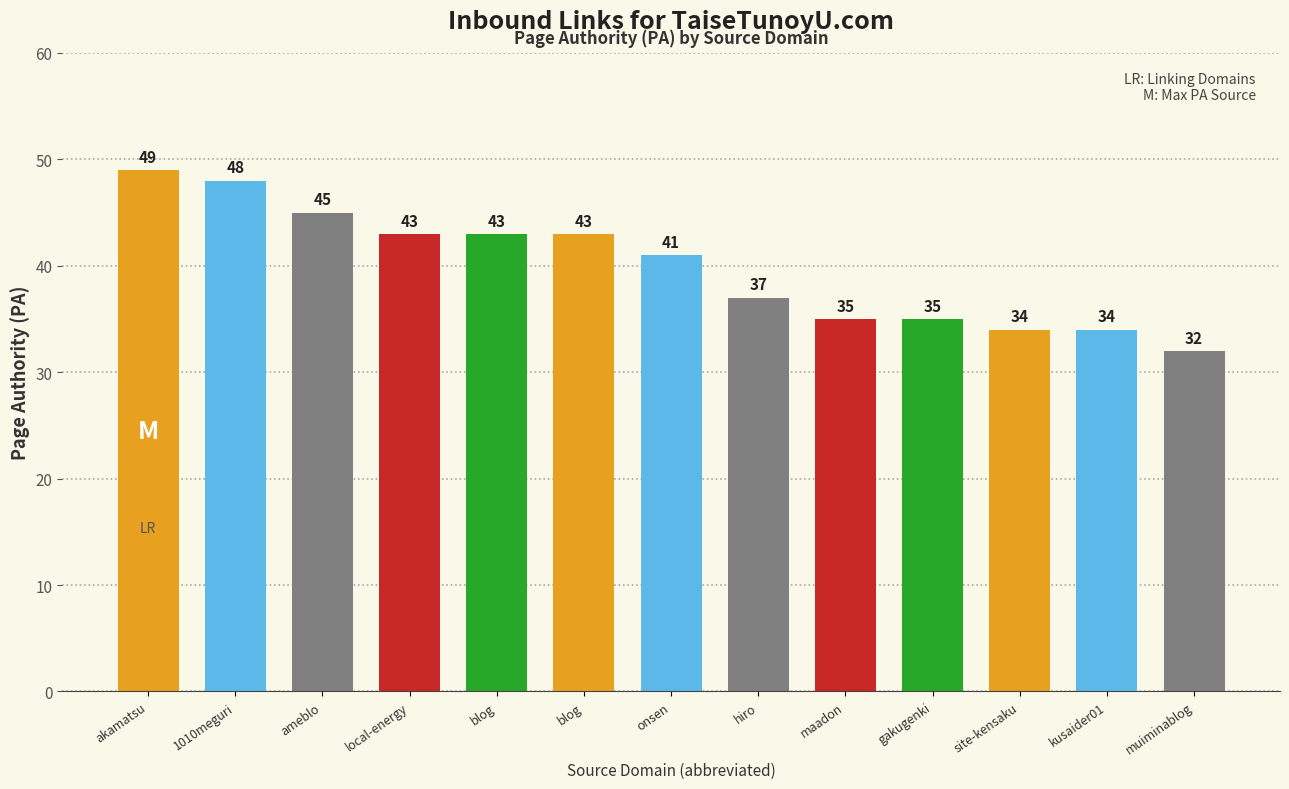

Are the bars horizontal?

No